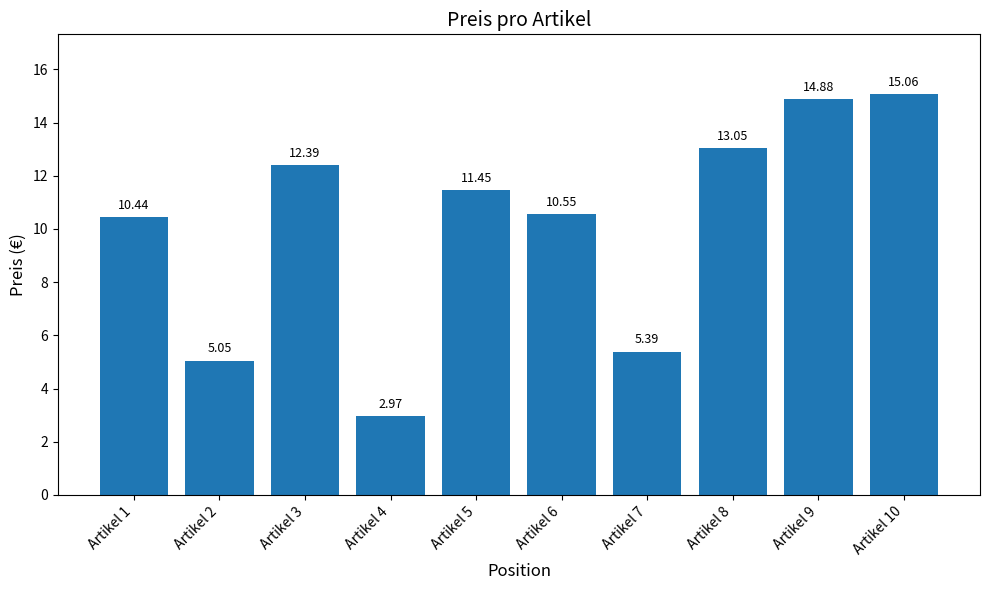

True or false: the data shows 24.5 at Artikel 9.

False